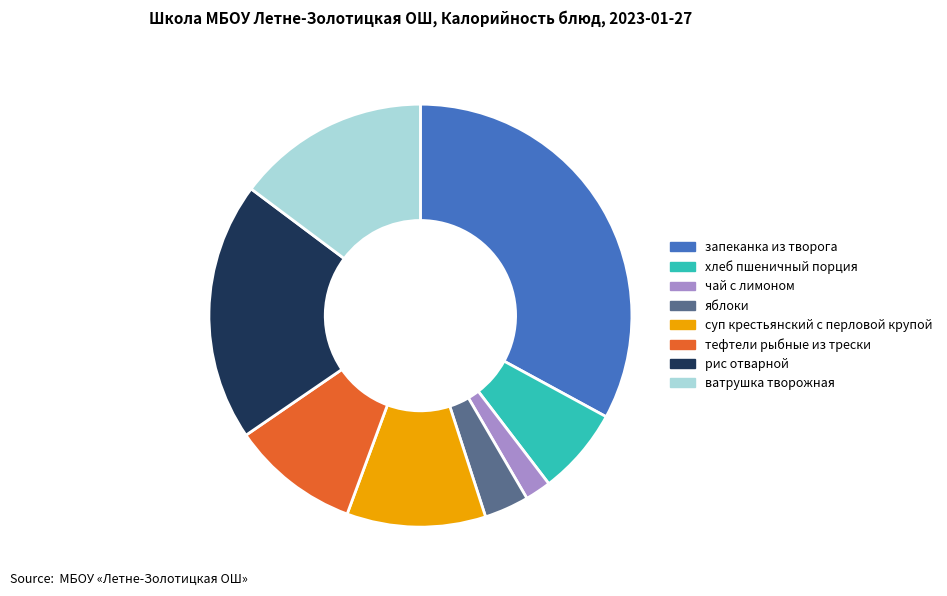

Combined, do суп крестьянский с перловой крупой and чай с лимоном account for over 50%?

No